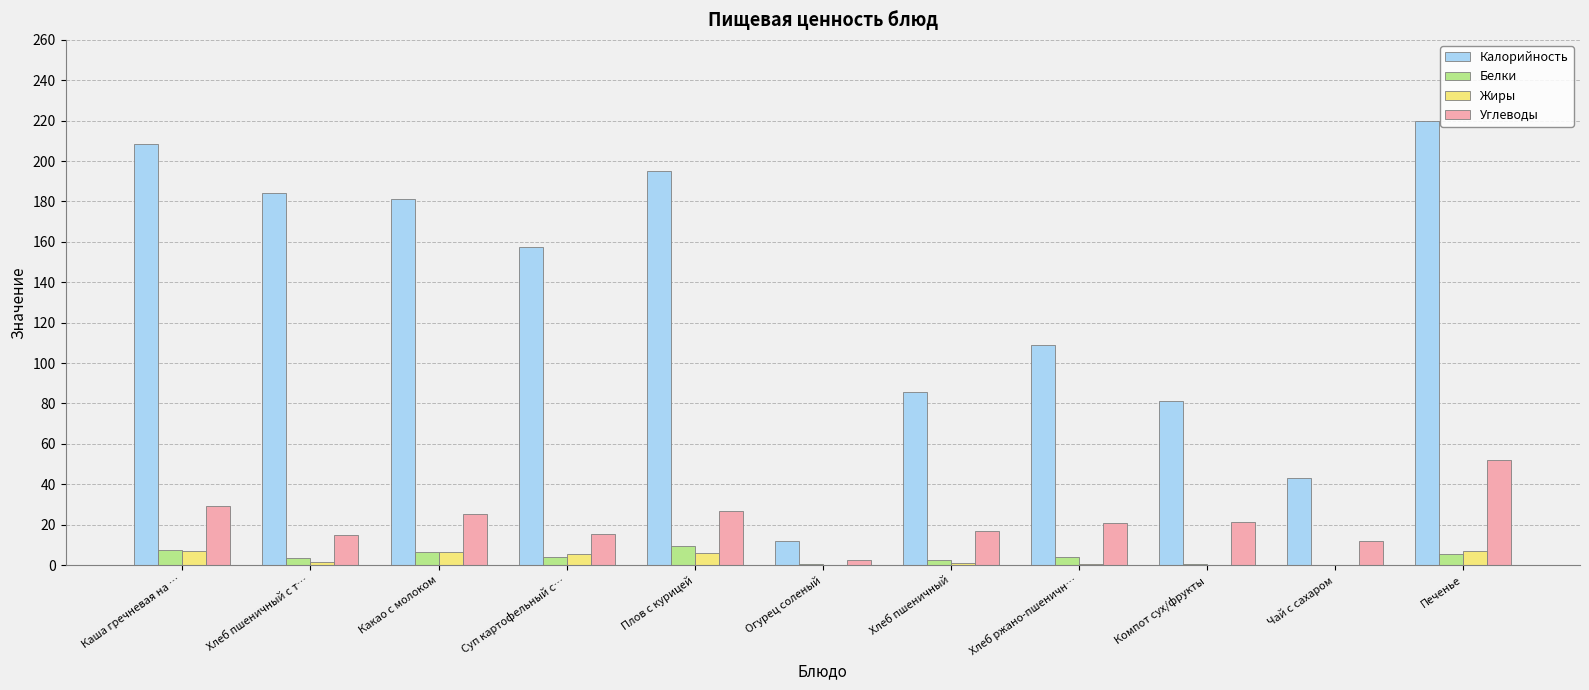

At which category is the sum across all series the highest?

Печенье